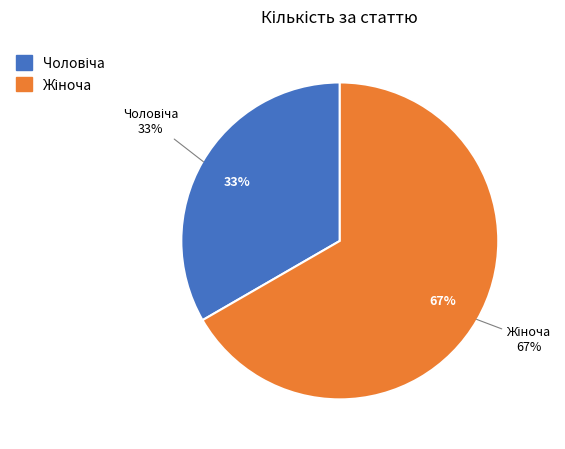

To the nearest percent, what portion does Чоловіча represent?

33%